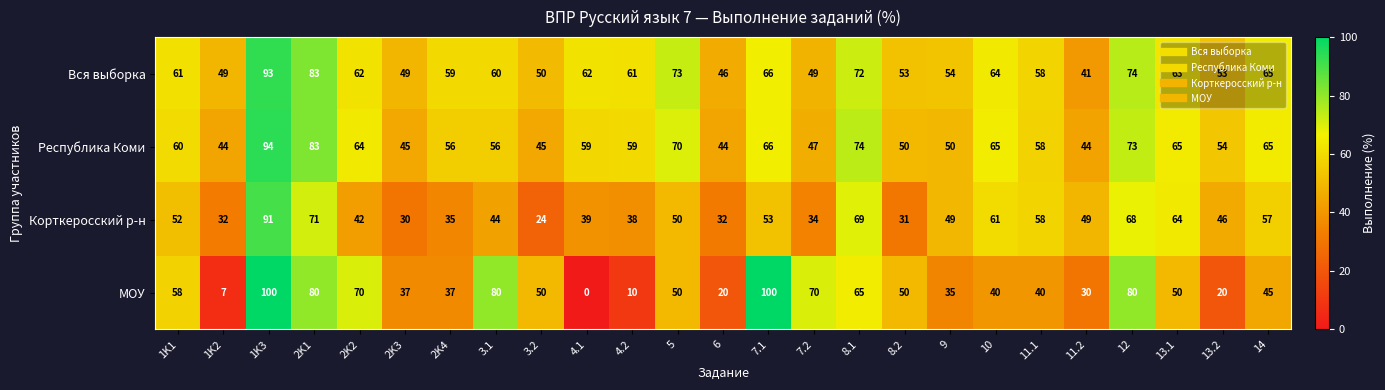

Count the number of categories in the chart.

25